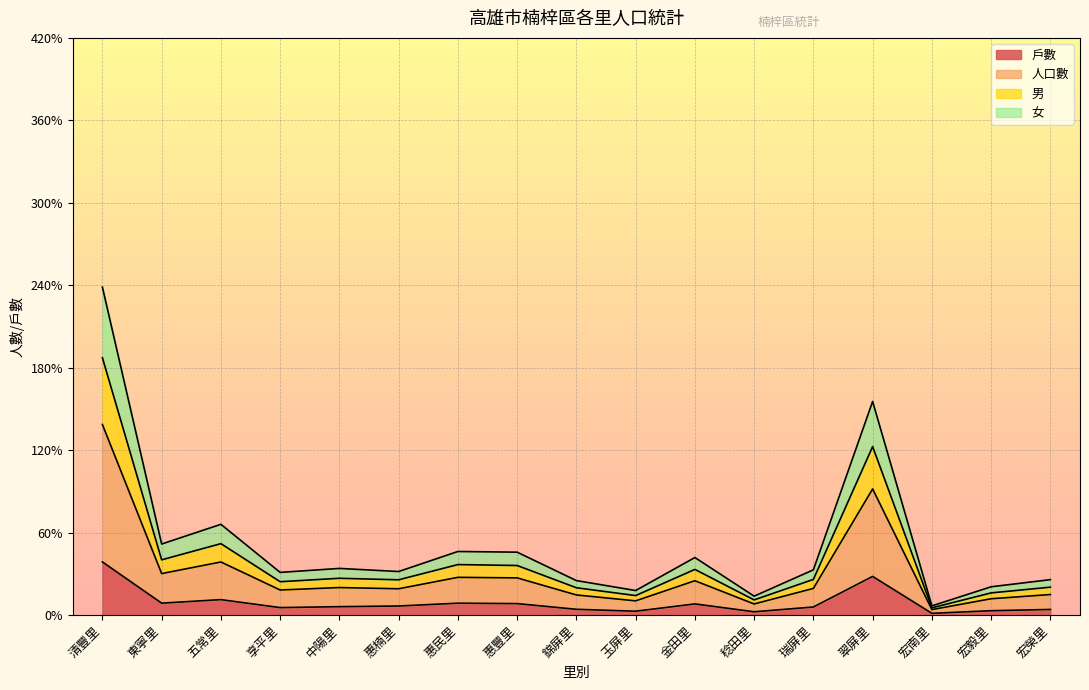

At which label does 戶數 reach its peak?

清豐里